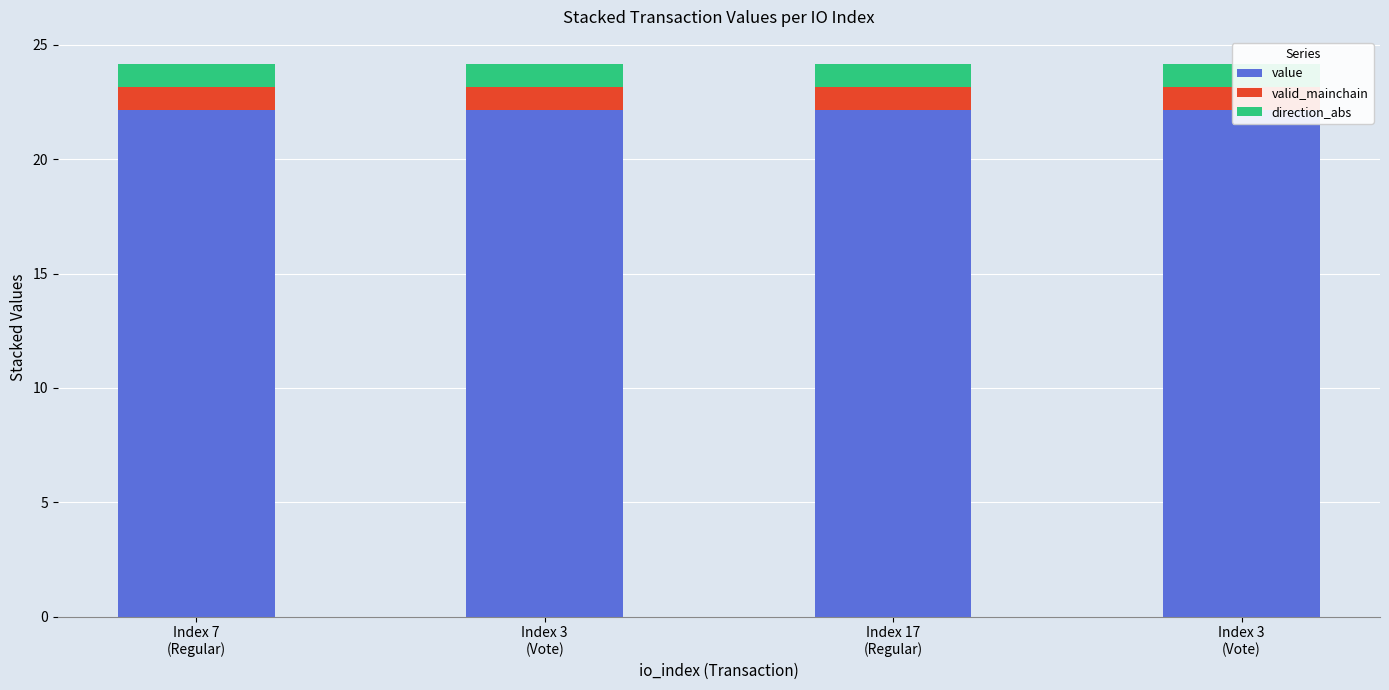

What is the sum of all value values?

88.6